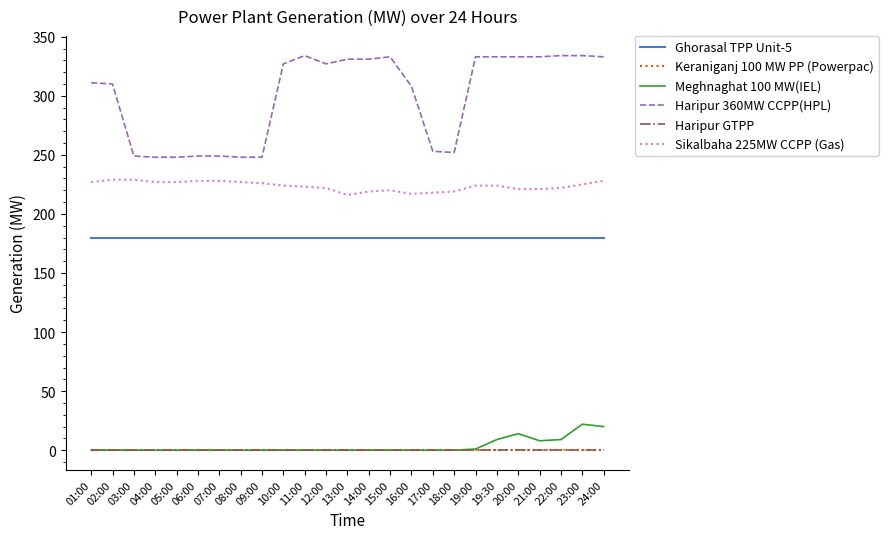

Does the chart display data point markers on the line(s)?

No